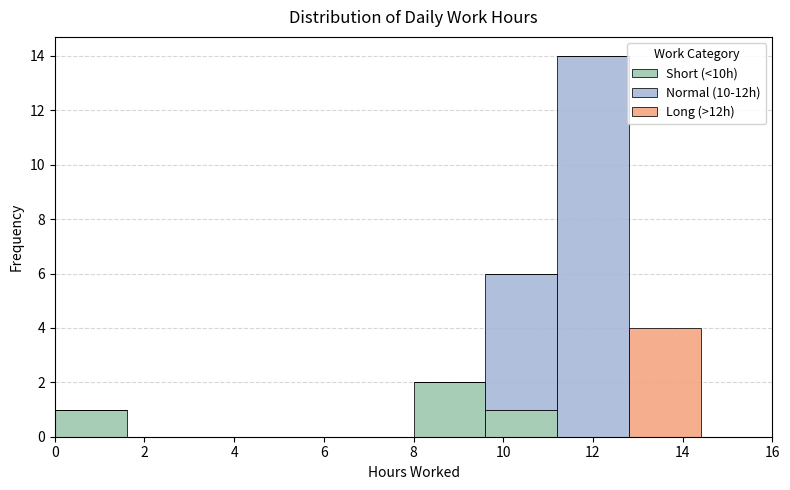

What is the total height of the stacked bar covering 0.0 to 1.6 on the x-axis? The values are not printed on the chart, so give them approximately, as read against the axis.

1